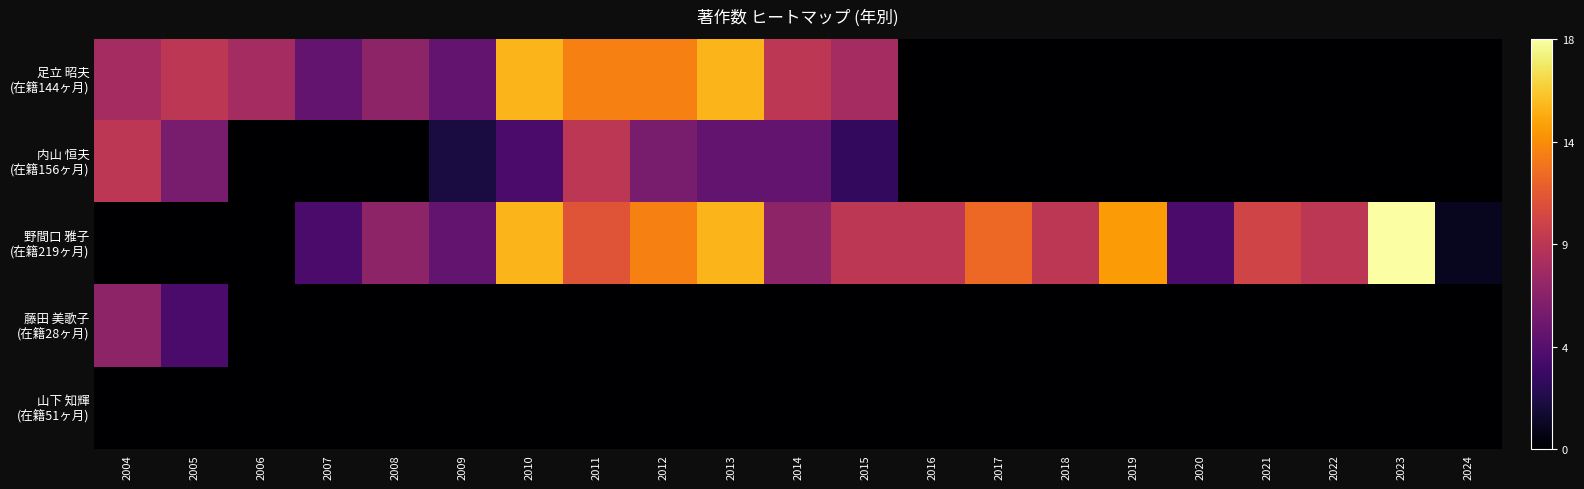

How many data points does each series have?

21